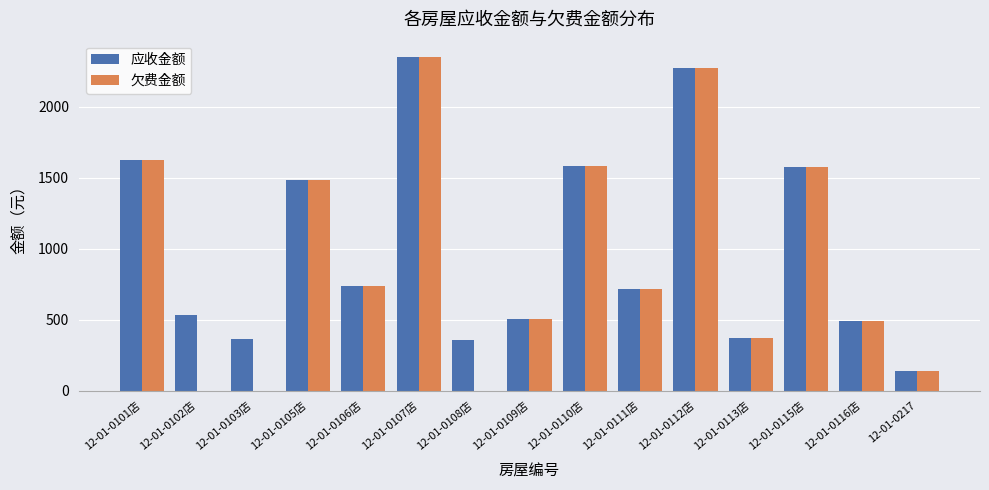

What are all the series names shown in the legend?

应收金额, 欠费金额